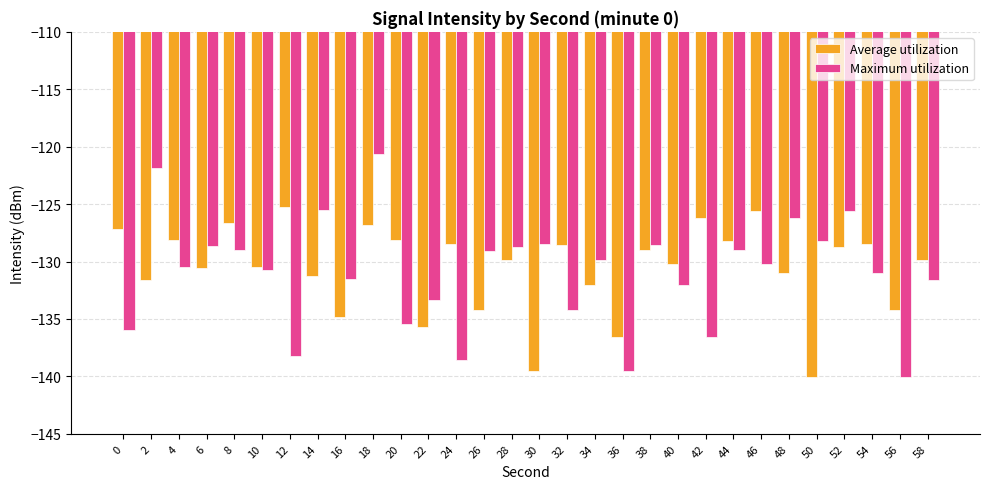

How many groups of bars are there?

30